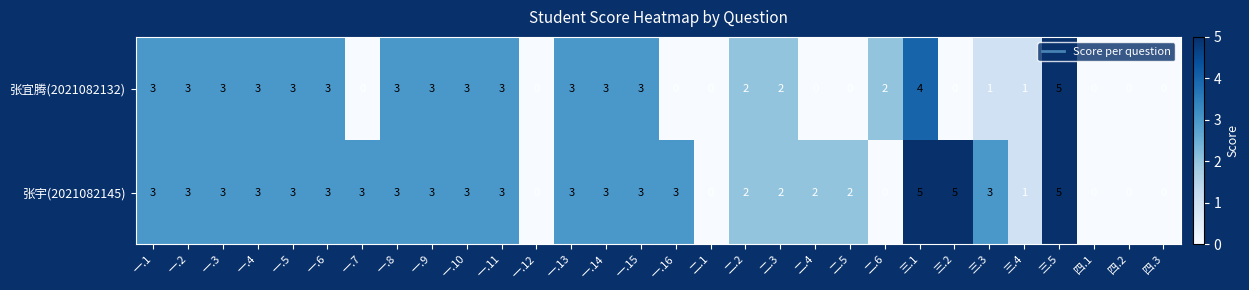

Between 一.3 and 三.1, which series saw the biggest shift?

张宇(2021082145)